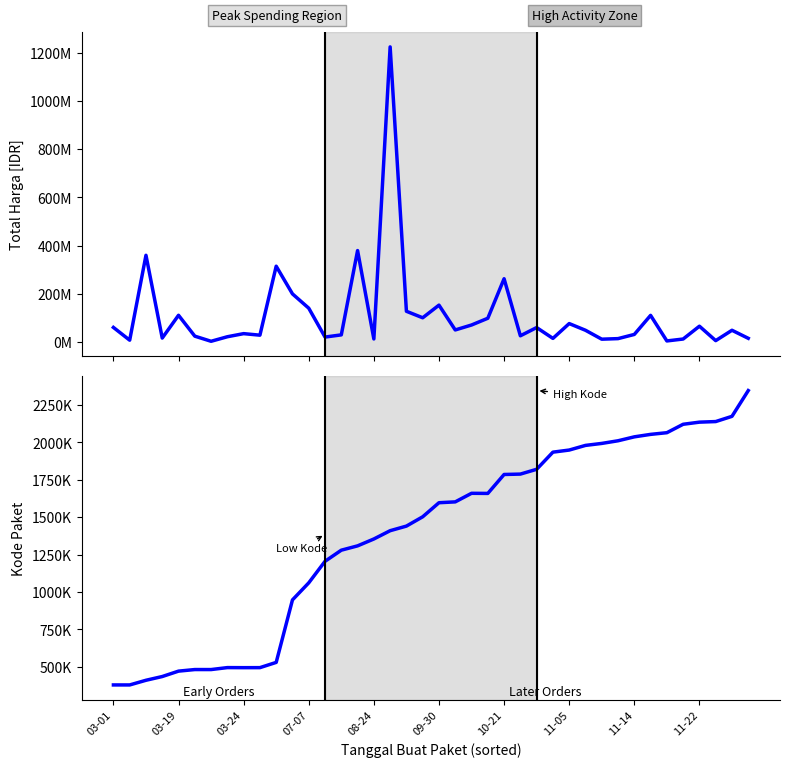

Where is Kode Paket nearest to the value 1362692?

08-24